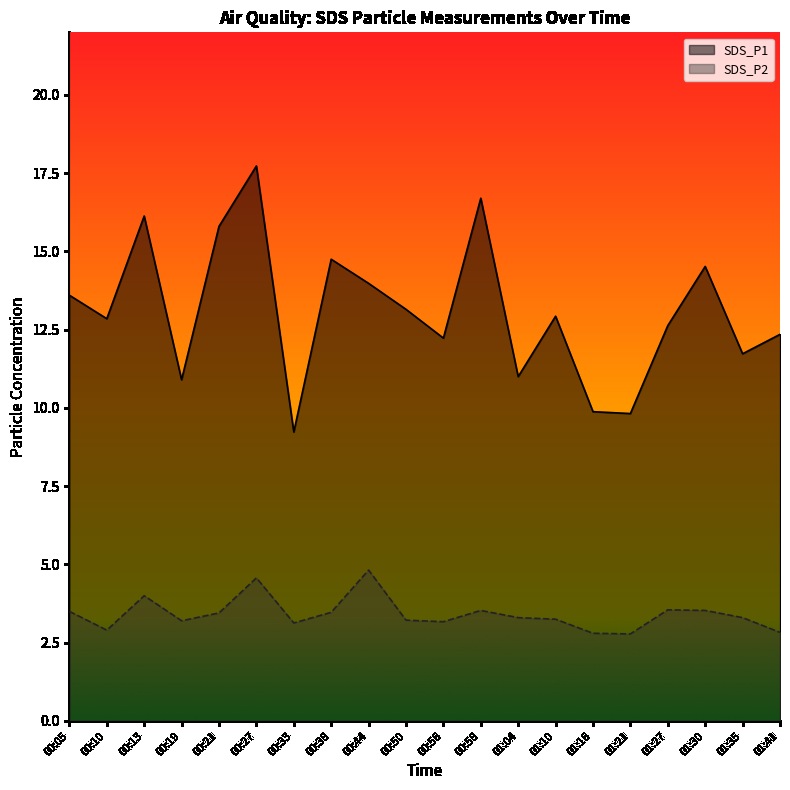

Which series changed the most between 00:10 and 00:13?

SDS_P1